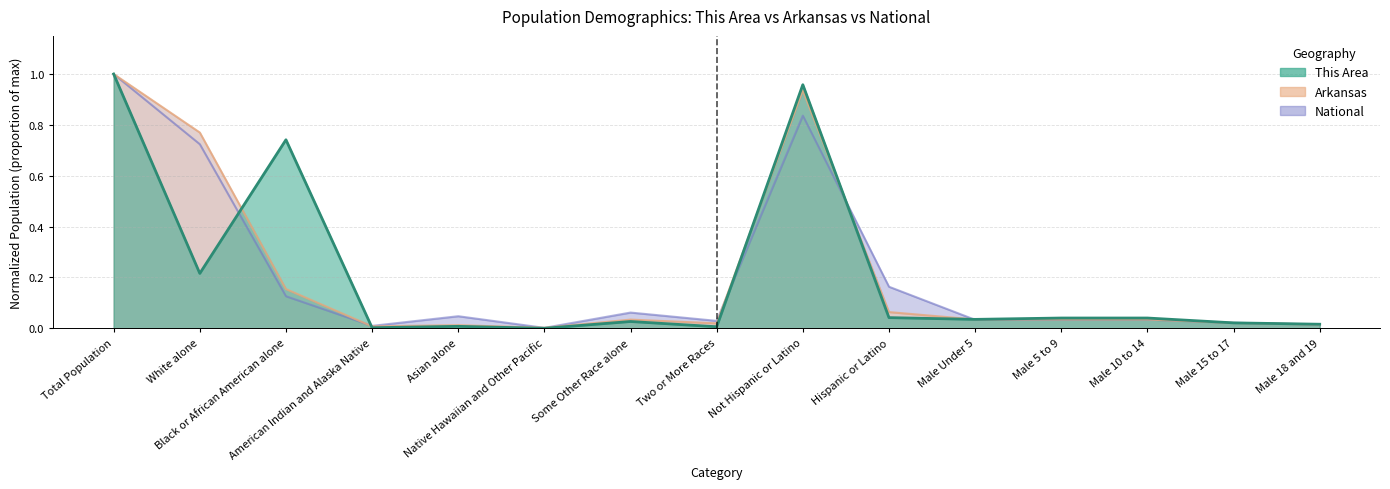

Reading left to right, extract all data points from this chart.

This Area: 1.0	0.2	0.7	0.0	0.0	0.0	0.0	0.0	1.0	0.0	0.0	0.0	0.0	0.0	0.0
Arkansas: 1.0	0.8	0.2	0.0	0.0	0.0	0.0	0.0	0.9	0.1	0.0	0.0	0.0	0.0	0.0
National: 1.0	0.7	0.1	0.0	0.0	0.0	0.1	0.0	0.8	0.2	0.0	0.0	0.0	0.0	0.0